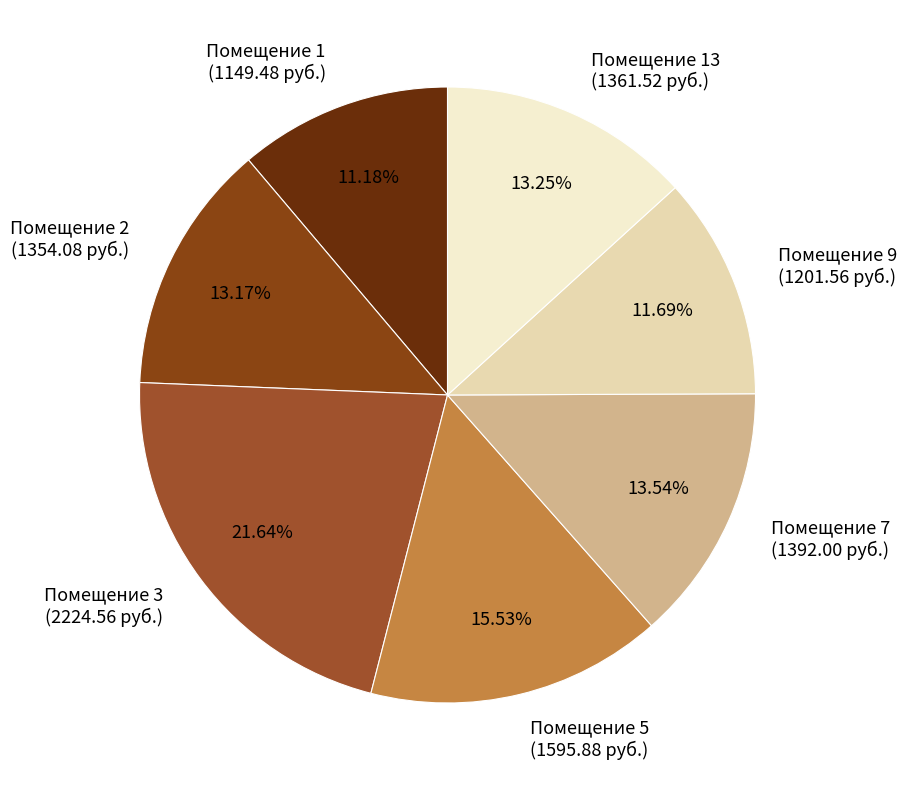

Does Помещение 3 (2224.56 руб.) represent more than half of the total?

No